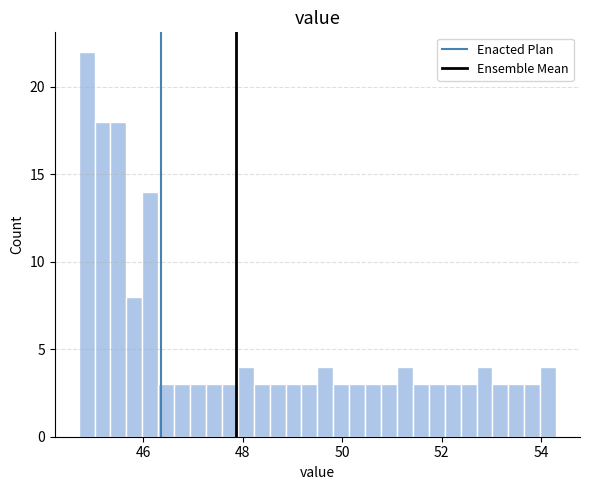

Read against the x-axis, roughly where is the centre of the tallest bar?

44.8